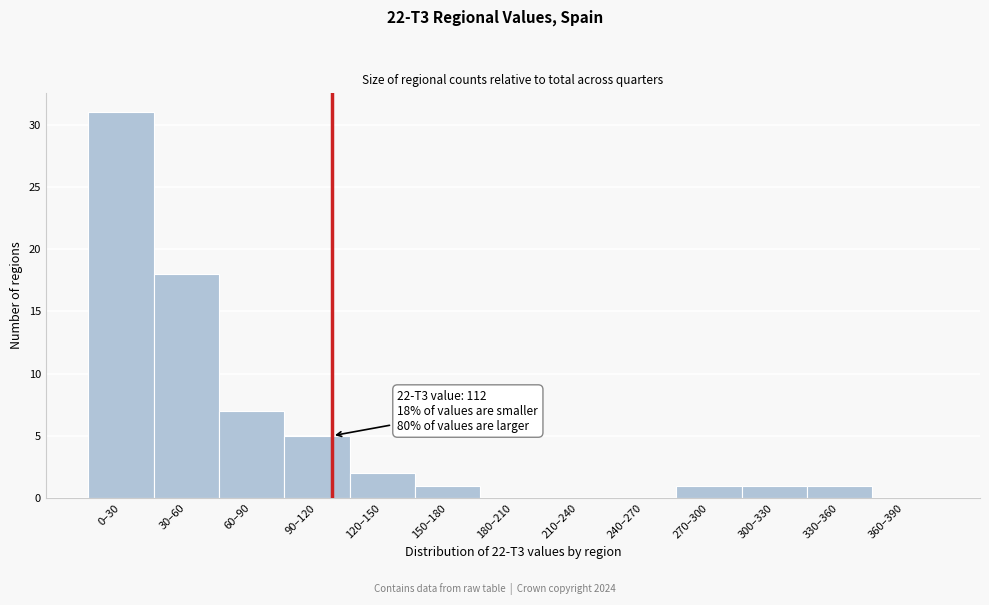

Reading left to right, extract all data points from this chart.

0–30=31	30–60=18	60–90=7	90–120=5	120–150=2	150–180=1	180–210=0	210–240=0	240–270=0	270–300=1	300–330=1	330–360=1	360–390=0